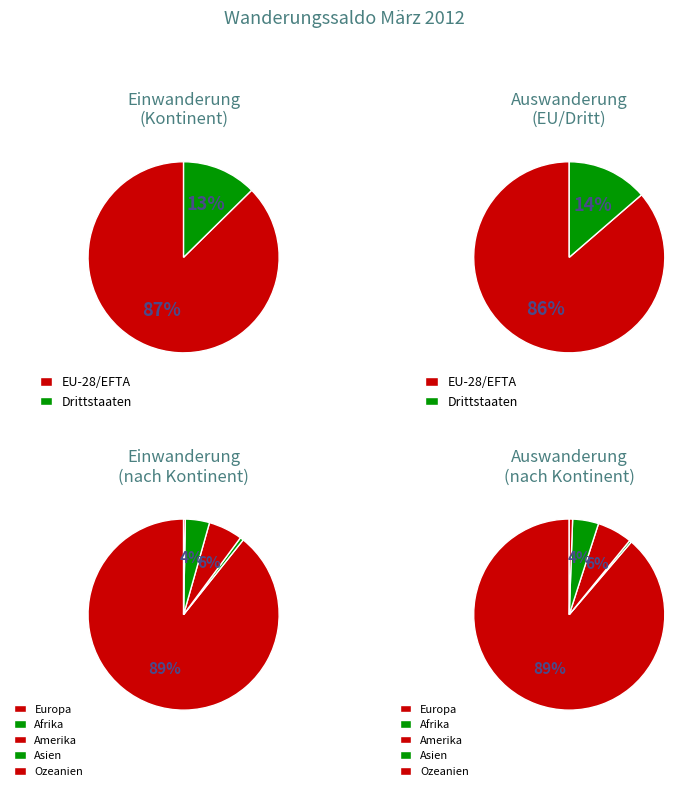

Combined, what portion of the pie is Amerika and Asien?

9.8%